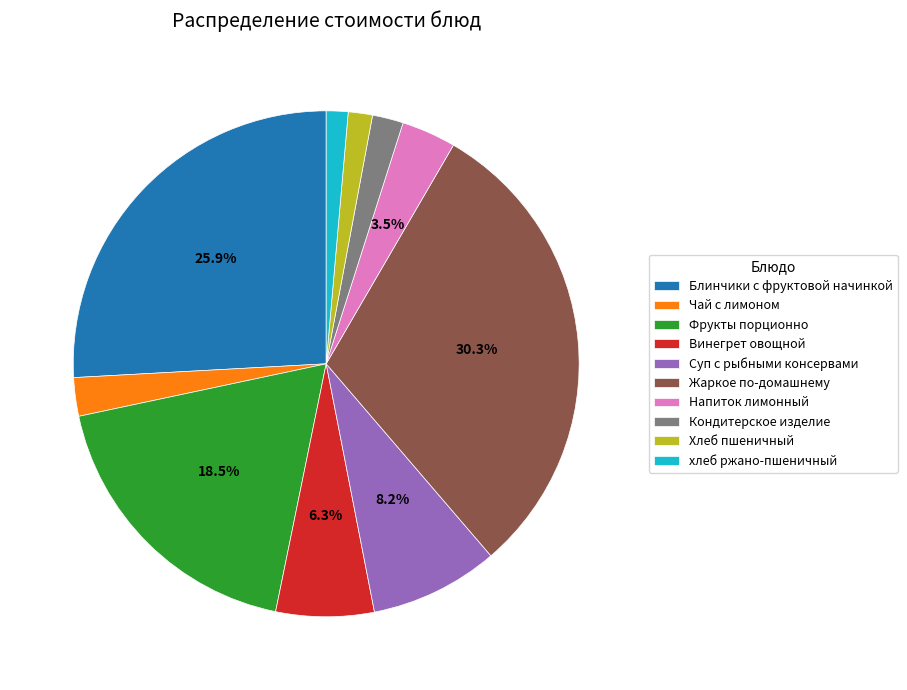

Is Напиток лимонный the majority of the pie?

No